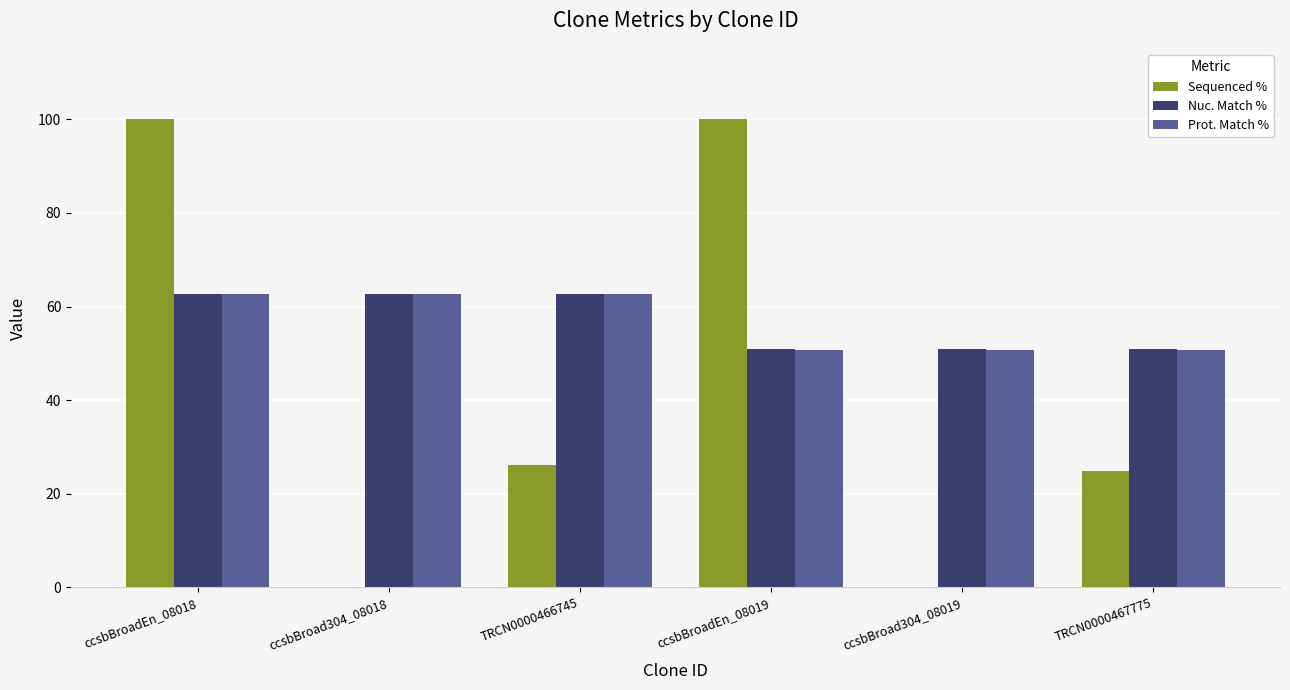

What is the difference between the Nuc. Match % values at TRCN0000466745 and ccsbBroadEn_08019?

11.8